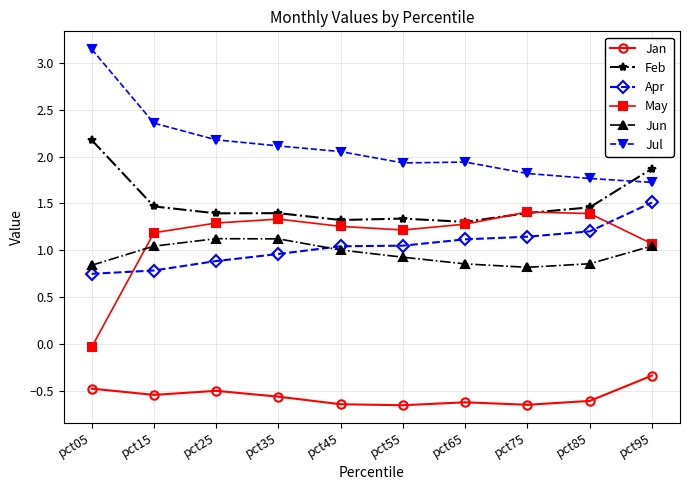

Is the value of Jun at pct75 greater than the value of Jul at pct75?

No